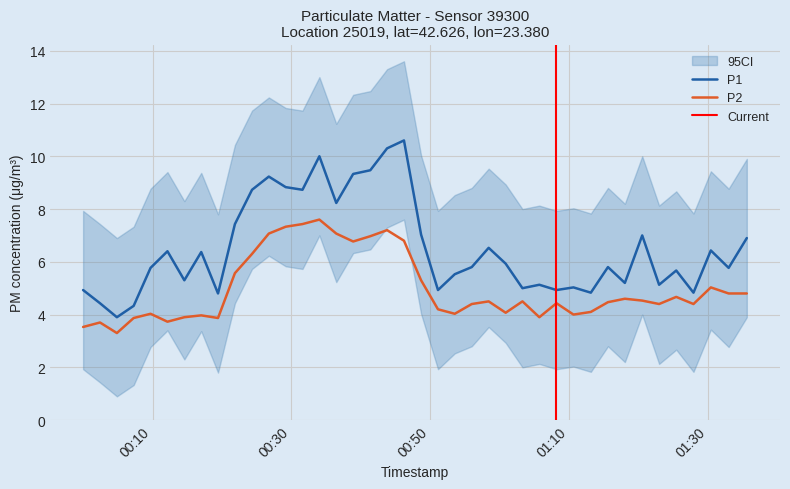

How many values in the P2 series are below 4?

9